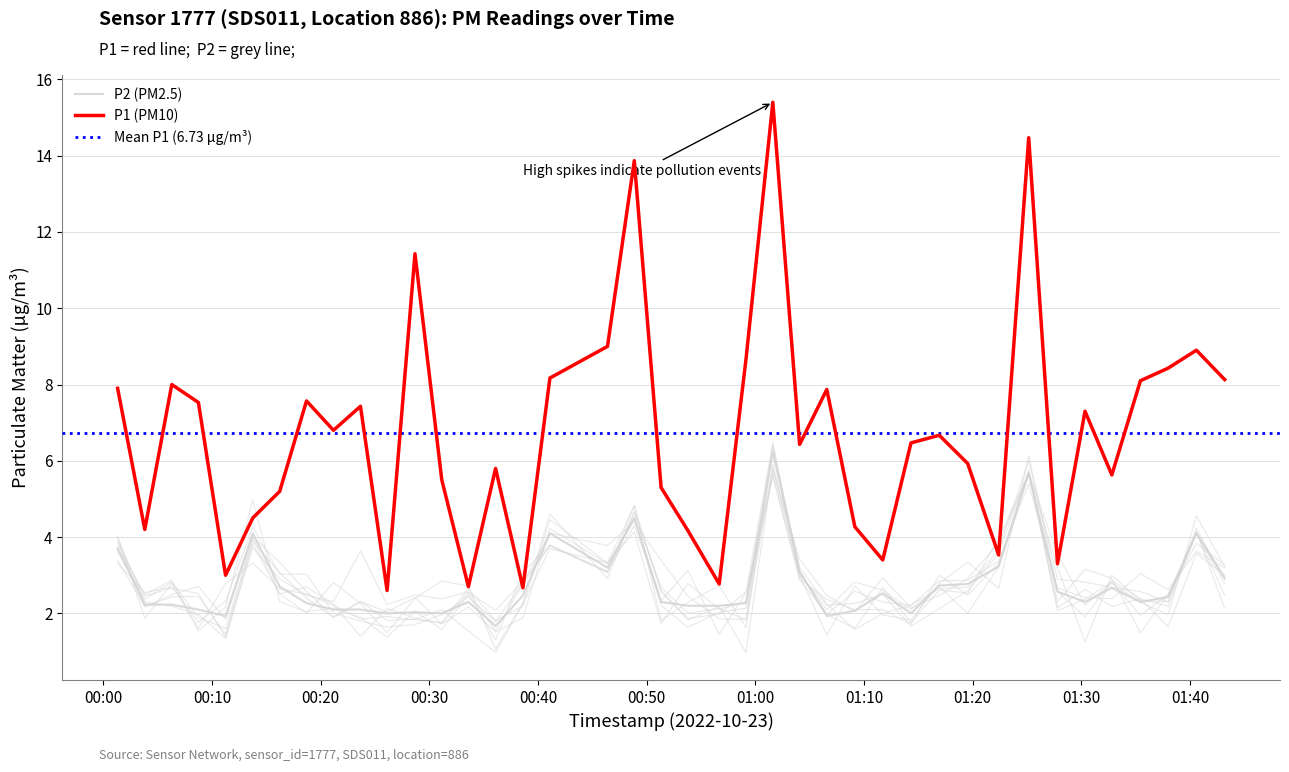

How many values in the P1 series exceed 6?

22